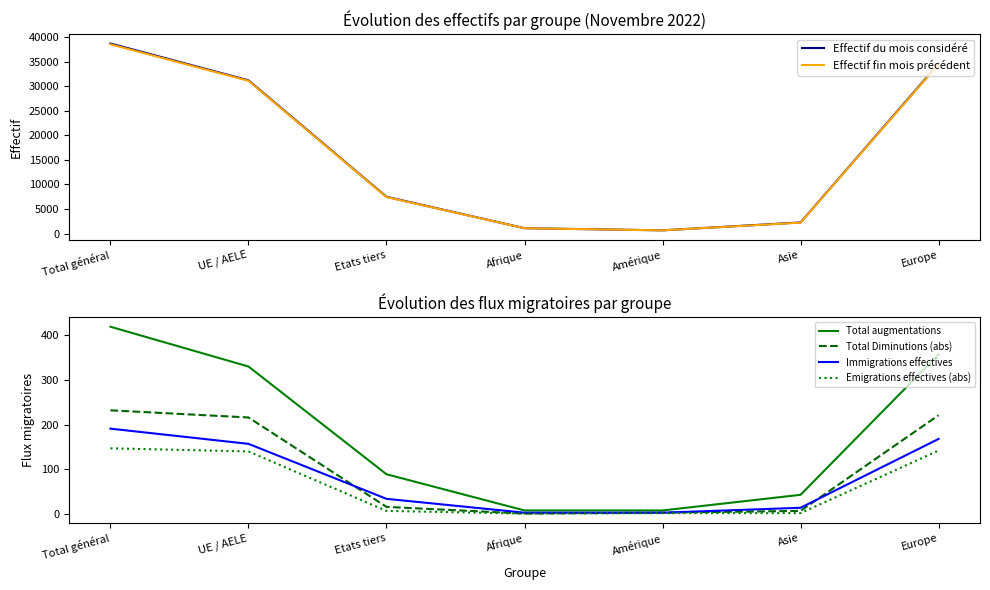

Between Europe and Etats tiers, which is larger?

Europe